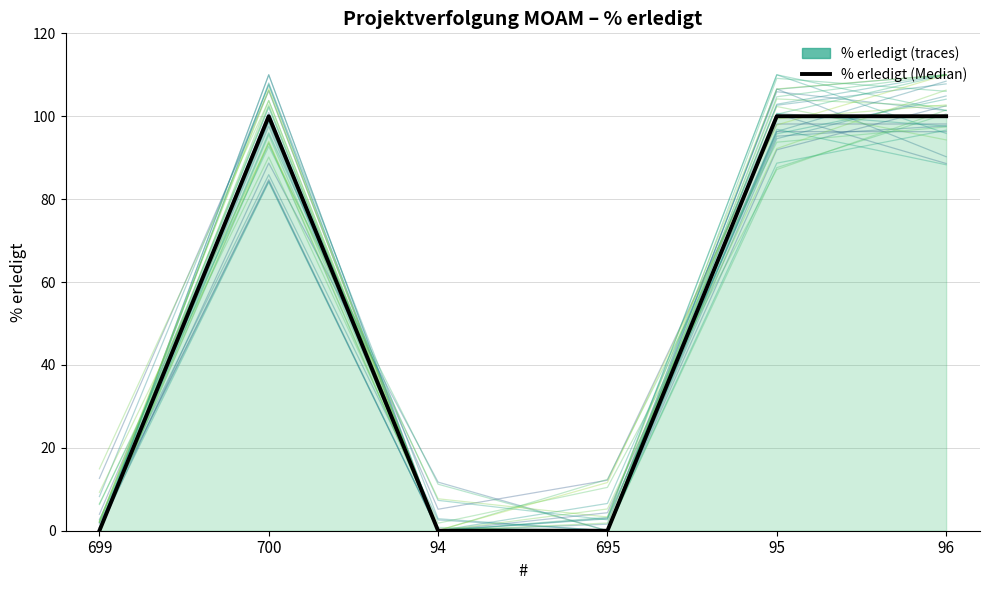

What is the maximum value shown in the chart?

100.0